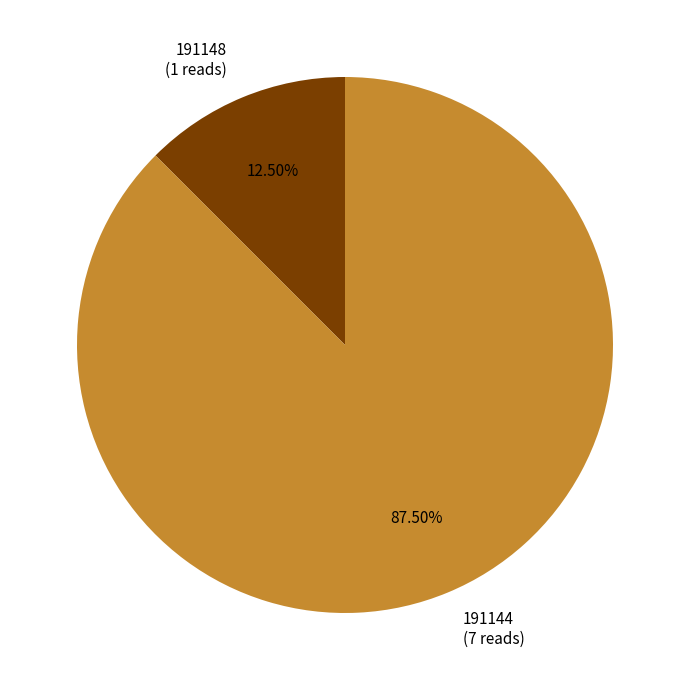

Which slice represents more than half of the pie?

191144